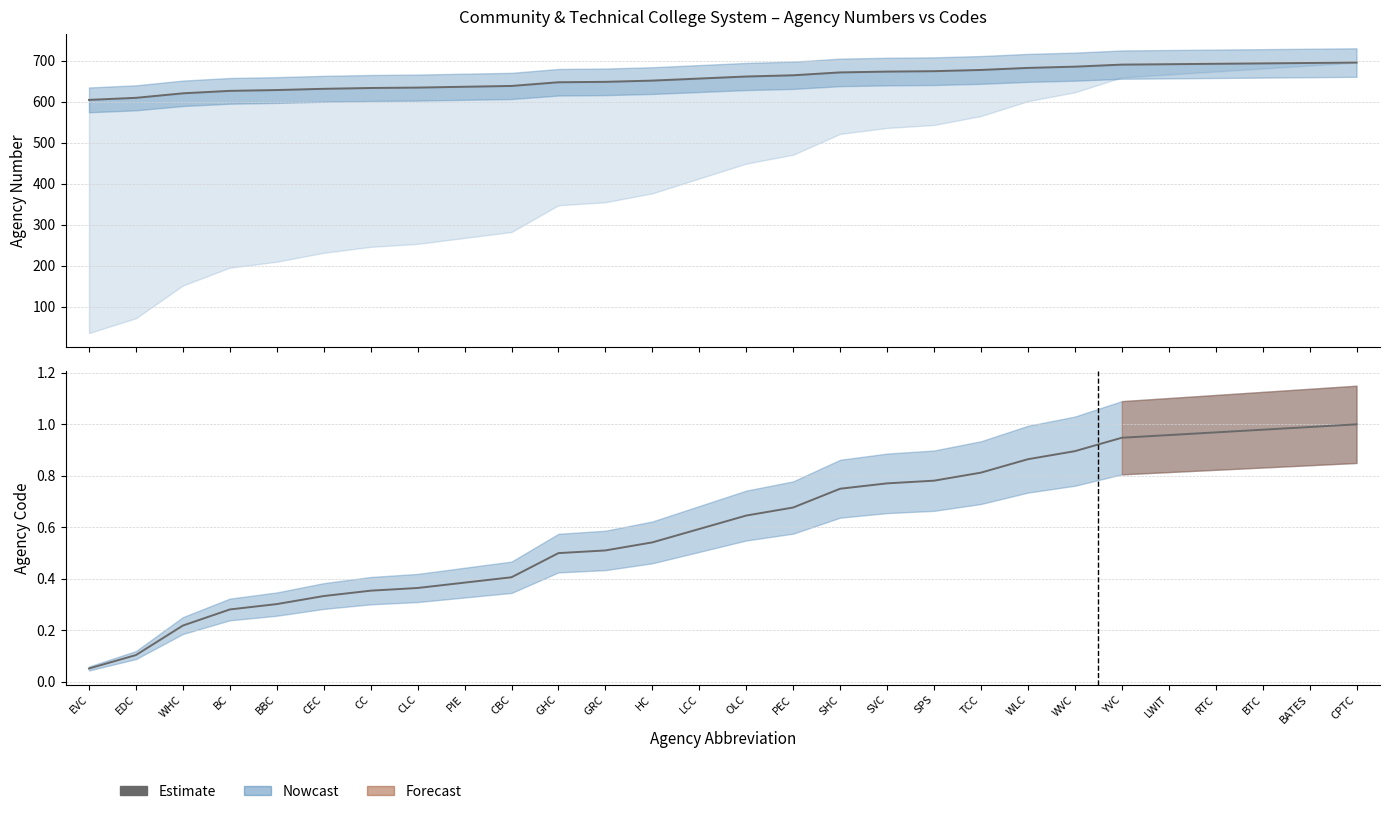

At which label is the value closest to 0?

EVC